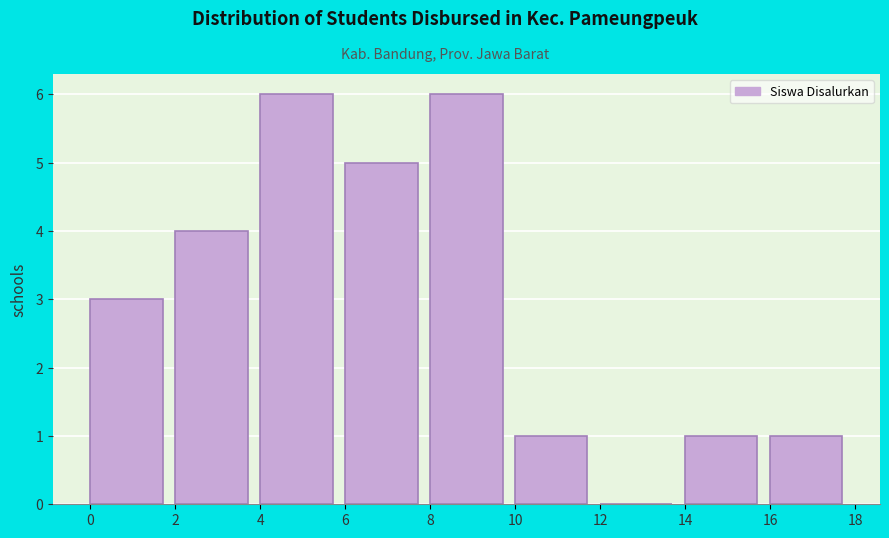

How tall is the bar that spans 6 to 8 on the x-axis? The values are not printed on the chart, so give them approximately, as read against the axis.

5